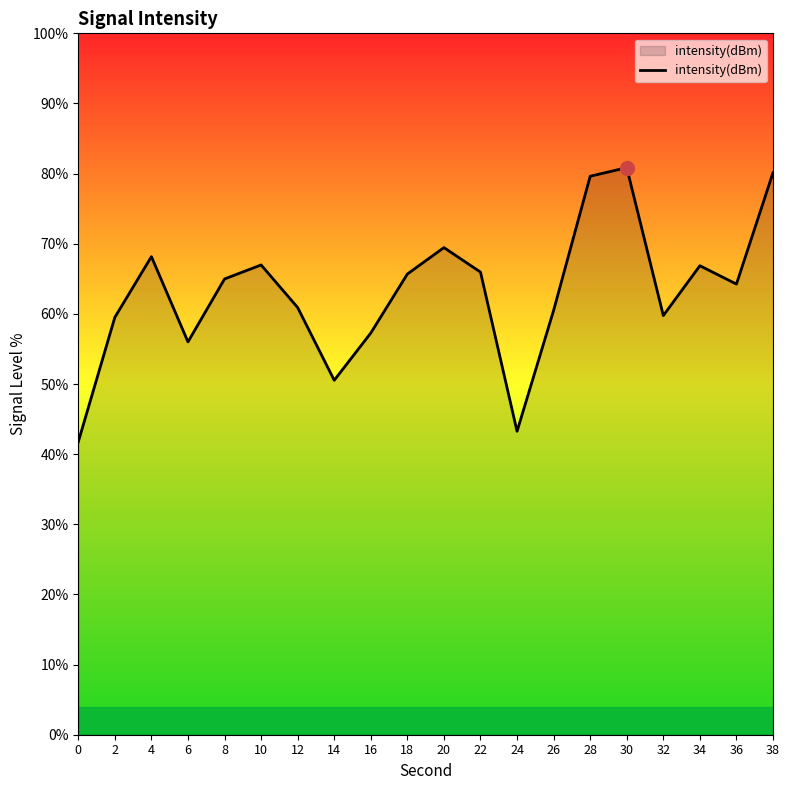

Is it true that the value at 8 is -53.0?

False